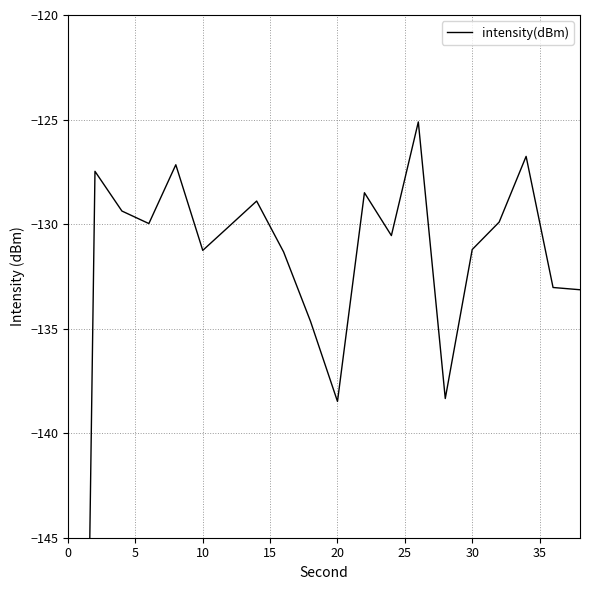

The chart shows a value of -211.6 at 10. True or false?

False